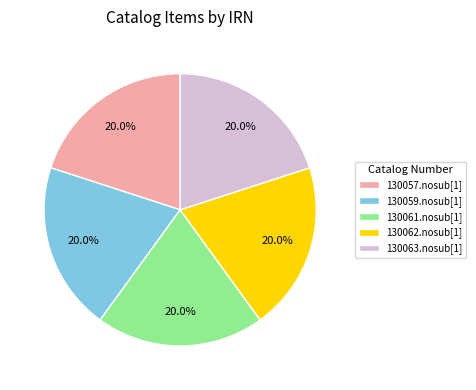

Is there any slice that represents more than half of the pie?

No